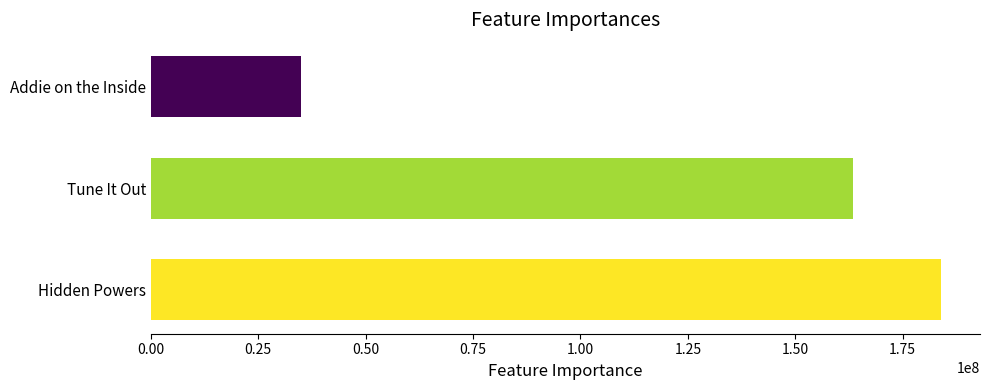

List the labels in order of value, smallest first.

Addie on the Inside, Tune It Out, Hidden Powers